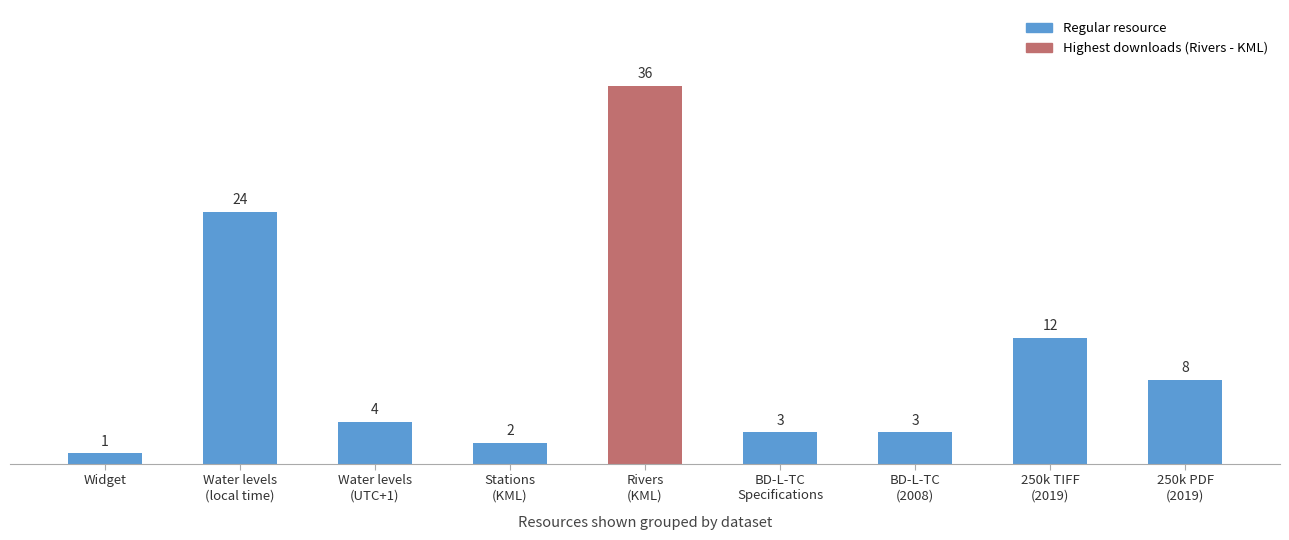

What is the maximum value shown in the chart?

36